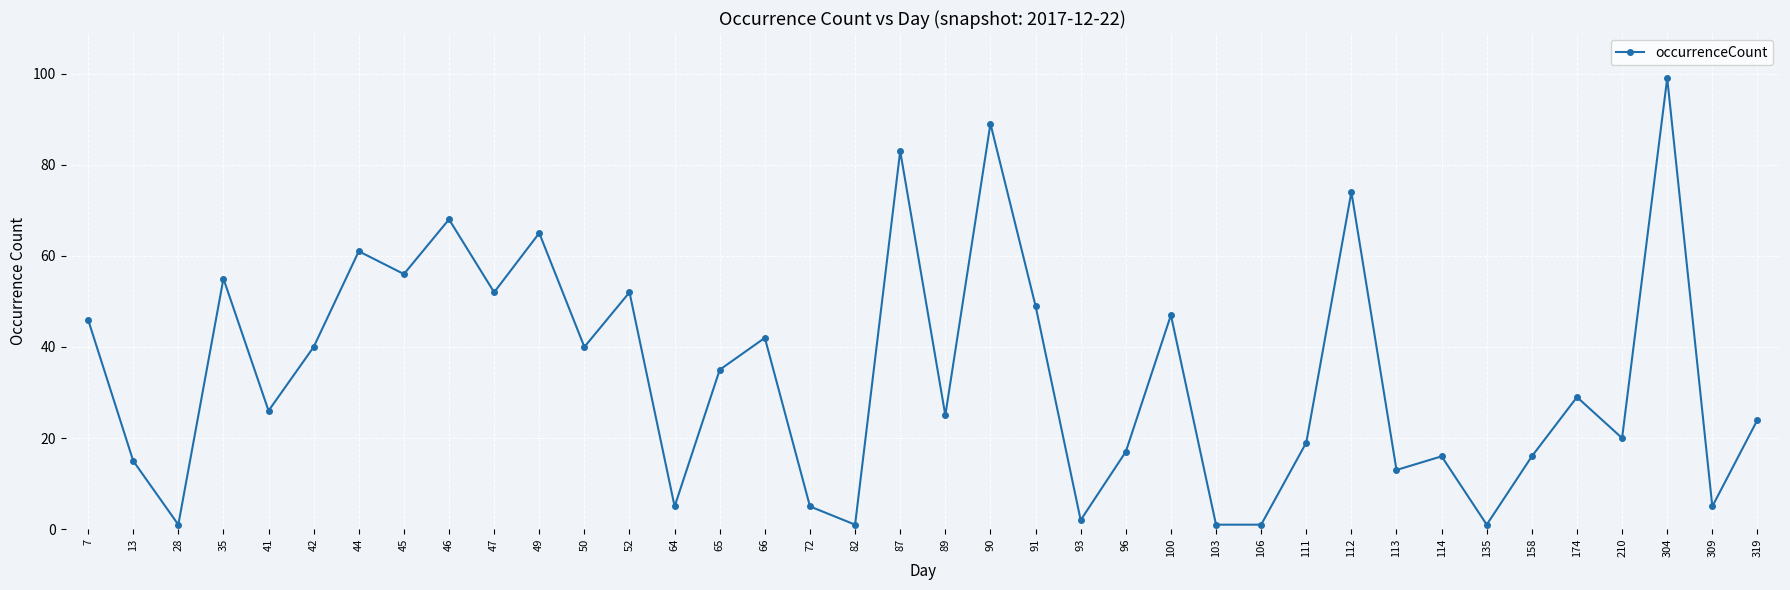

Does the chart have visible grid lines?

Yes